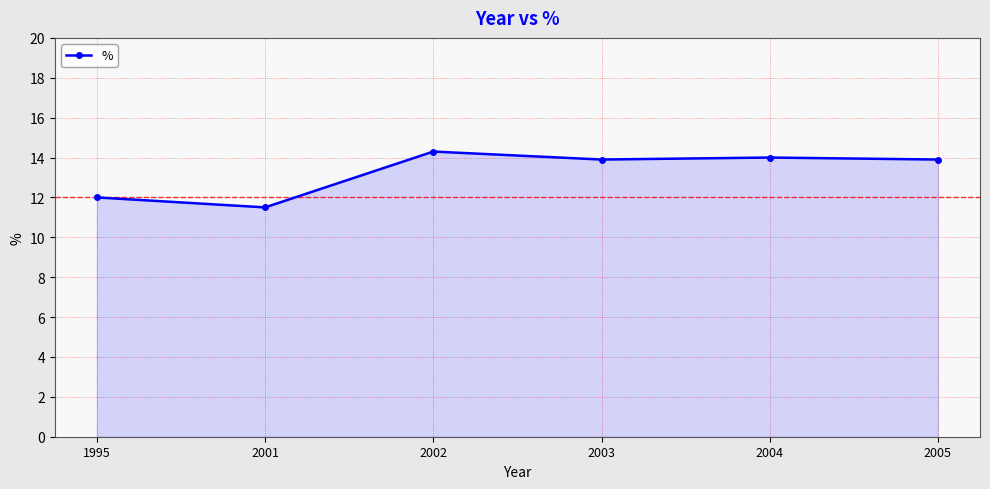

Which category has the lowest value across all series?

2001